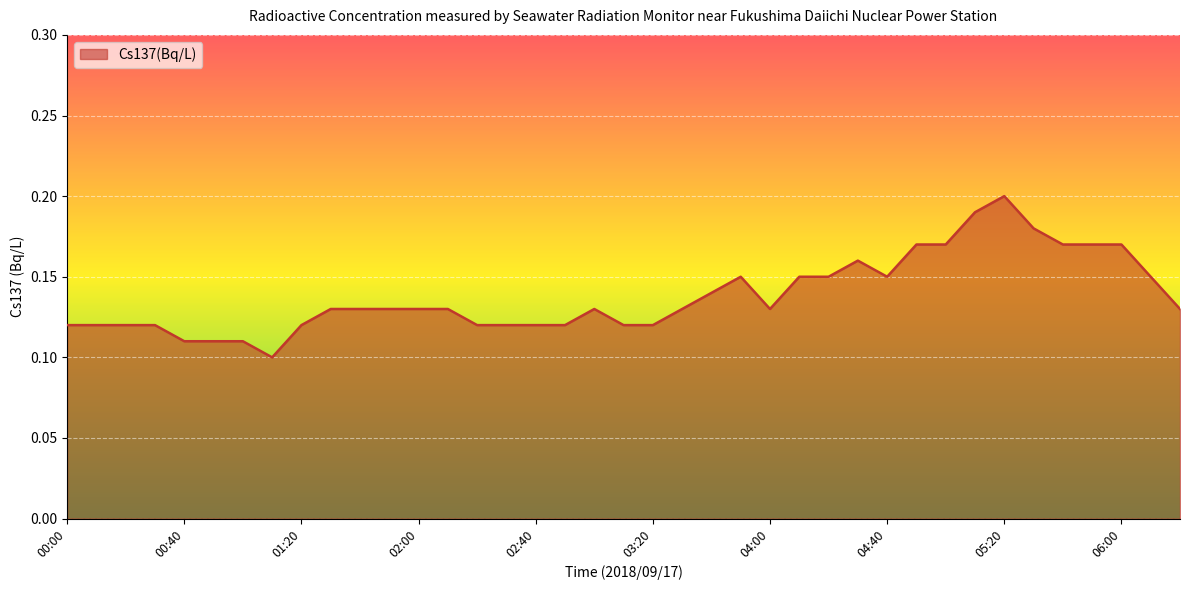

Reading left to right, what are all the values shown in this chart?

0.1	0.1	0.1	0.1	0.1	0.1	0.1	0.1	0.1	0.1	0.1	0.1	0.1	0.1	0.1	0.1	0.1	0.1	0.1	0.1	0.1	0.1	0.1	0.1	0.1	0.1	0.1	0.2	0.1	0.2	0.2	0.2	0.2	0.2	0.2	0.2	0.2	0.1	0.1